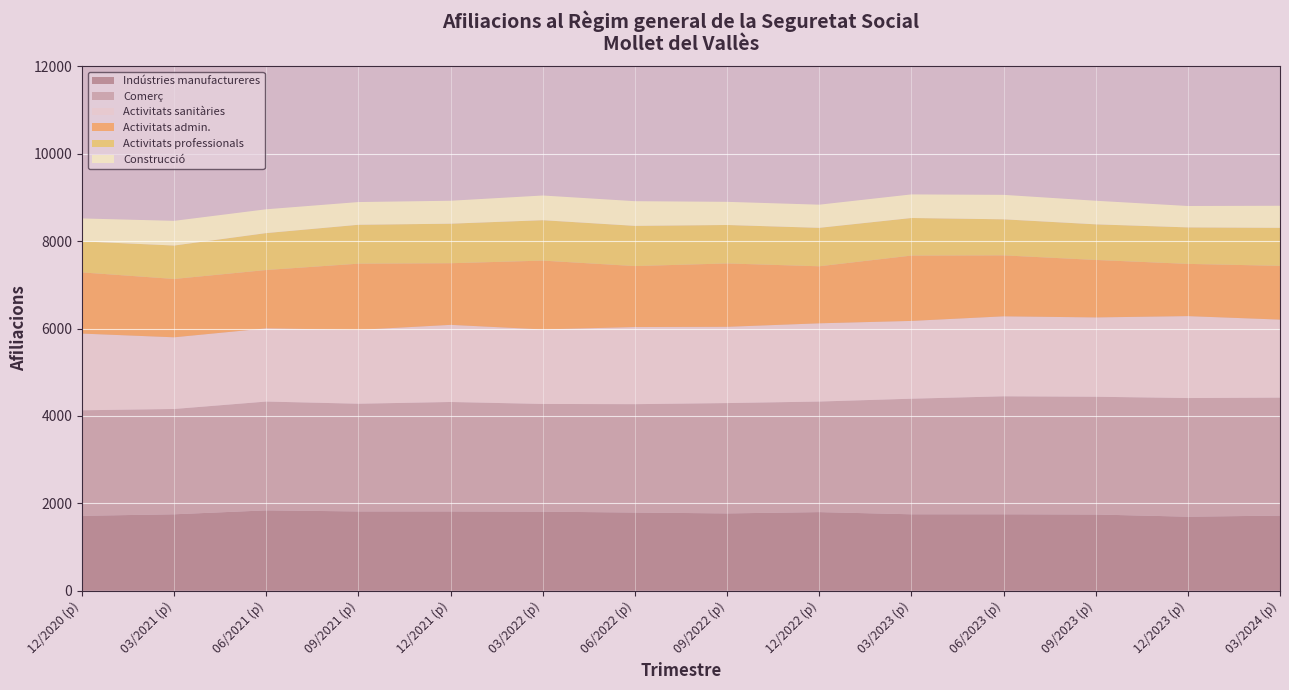

What is the total value across all series at 03/2023 (p)?

9070